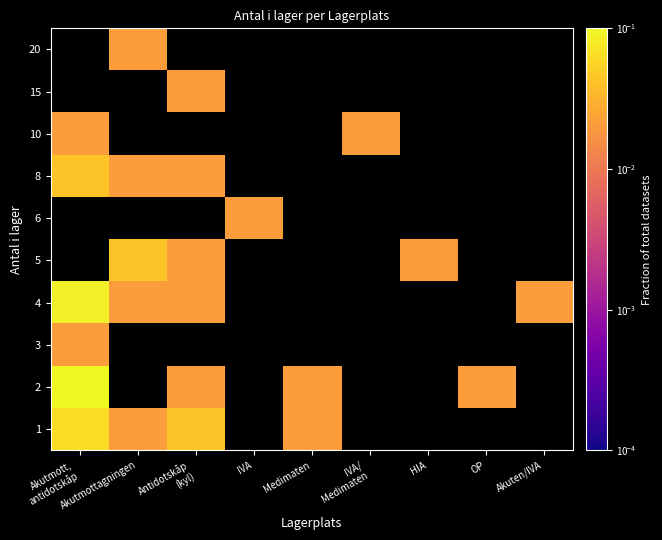

At which category does the chart reach its minimum across all series?

Akutmottagningen